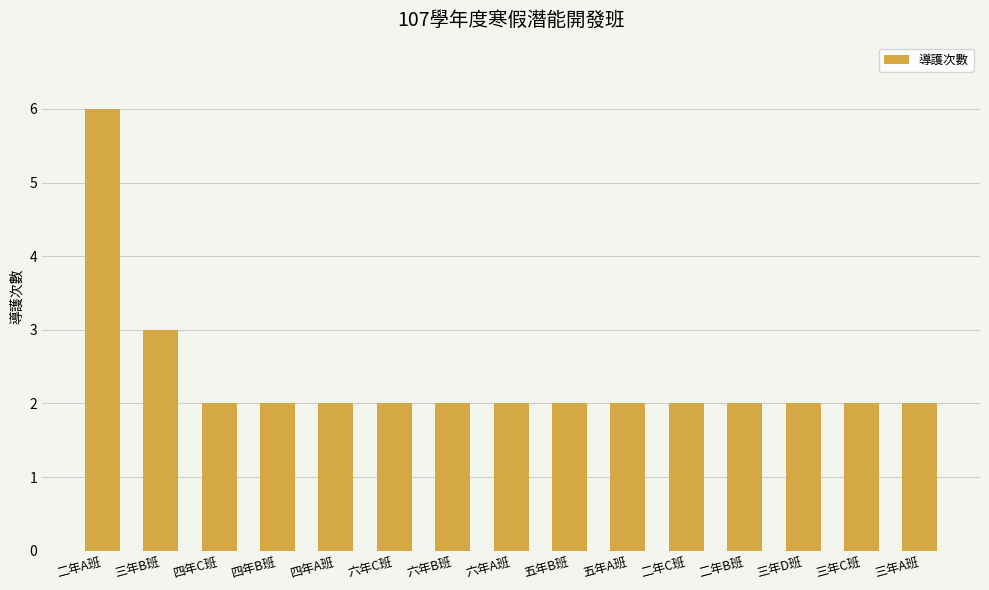

How many bars are there in total?

15